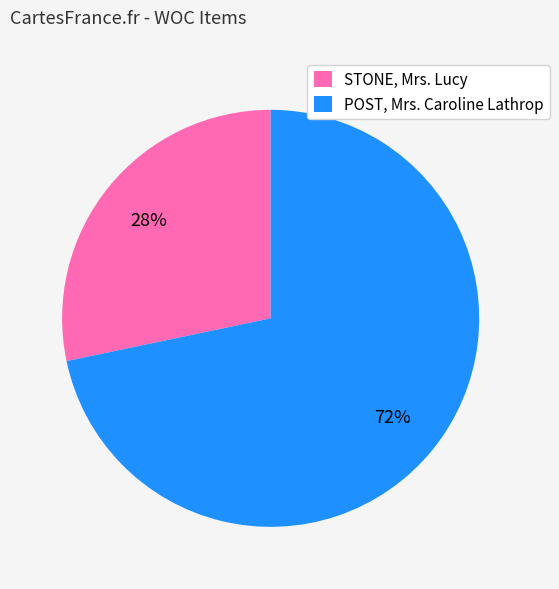

Which category accounts for the majority?

POST, Mrs. Caroline Lathrop